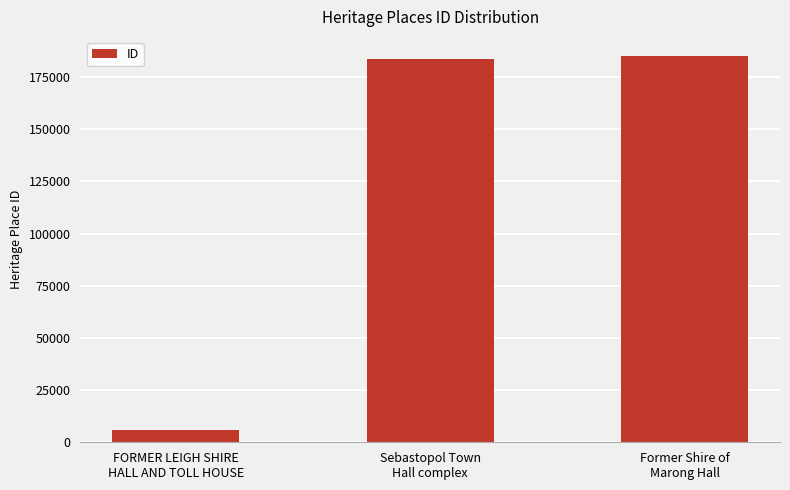

What is the difference between the values at Sebastopol Town
Hall complex and Former Shire of
Marong Hall?

1116